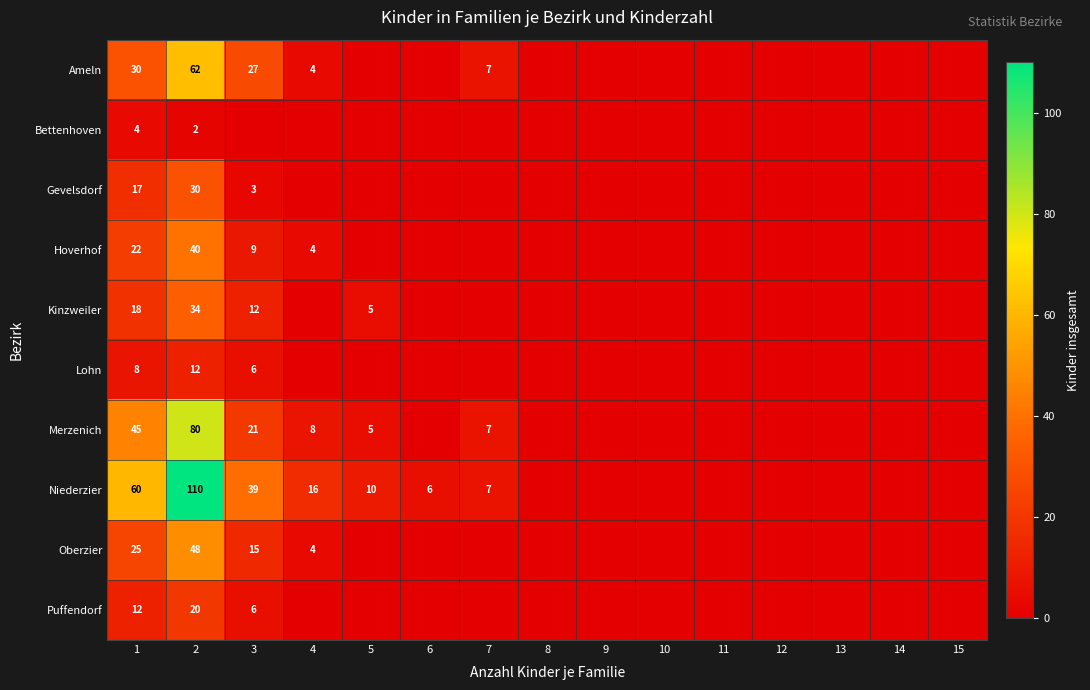

Is it true that Niederzier equals 60 at 1?

True